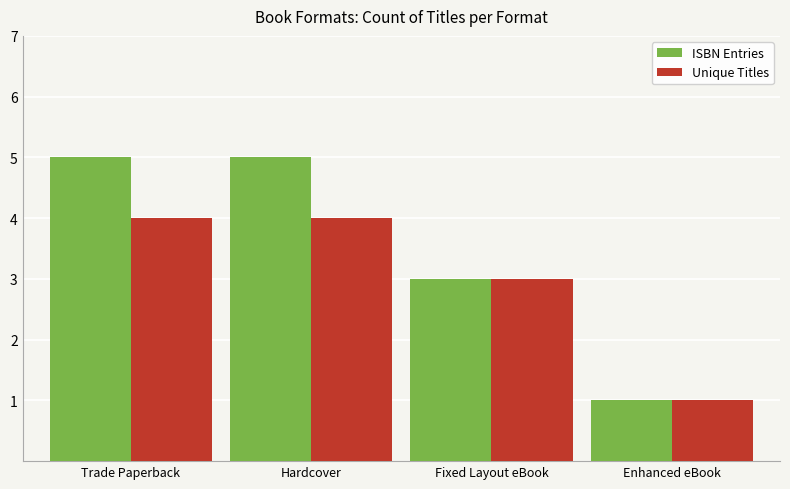

Reading left to right, extract all data points from this chart.

ISBN Entries: 5	5	3	1
Unique Titles: 4	4	3	1